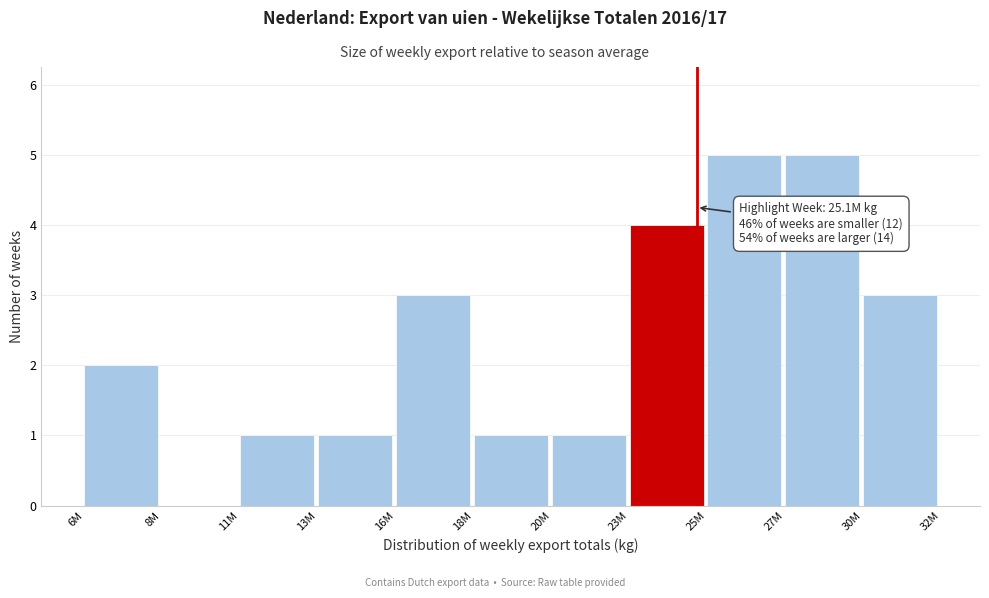

Reading left to right, what are all the values shown in this chart?

6M=2	8M=0	11M=1	13M=1	16M=3	18M=1	20M=1	23M=4	25M=5	27M=5	30M=3